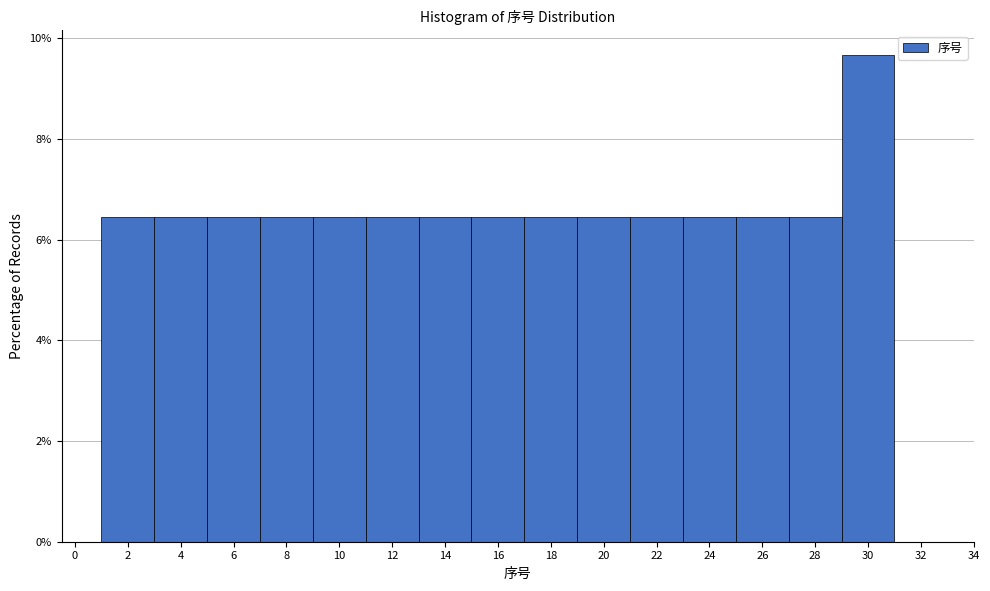

Reading left to right, list every bar in this chart as the range it spans on the x-axis followed by its height. The values are not printed on the chart, so give them approximately, as read against the axis.

1 to 3: 6.4
3 to 5: 6.4
5 to 7: 6.4
7 to 9: 6.4
9 to 11: 6.4
11 to 13: 6.4
13 to 15: 6.4
15 to 17: 6.4
17 to 19: 6.4
19 to 21: 6.4
21 to 23: 6.4
23 to 25: 6.4
25 to 27: 6.4
27 to 29: 6.4
29 to 31: 9.6